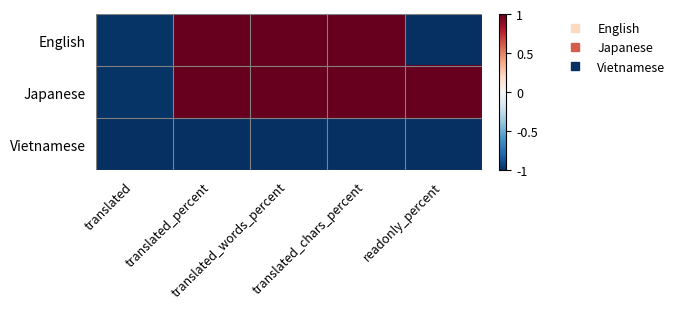

Reading right to left, extract all data points from this chart.

English: readonly_percent=-1.0	translated_chars_percent=1.0	translated_words_percent=1.0	translated_percent=1.0	translated=-1.0
Japanese: readonly_percent=1.0	translated_chars_percent=1.0	translated_words_percent=1.0	translated_percent=1.0	translated=-1.0
Vietnamese: readonly_percent=-1.0	translated_chars_percent=-1.0	translated_words_percent=-1.0	translated_percent=-1.0	translated=-1.0